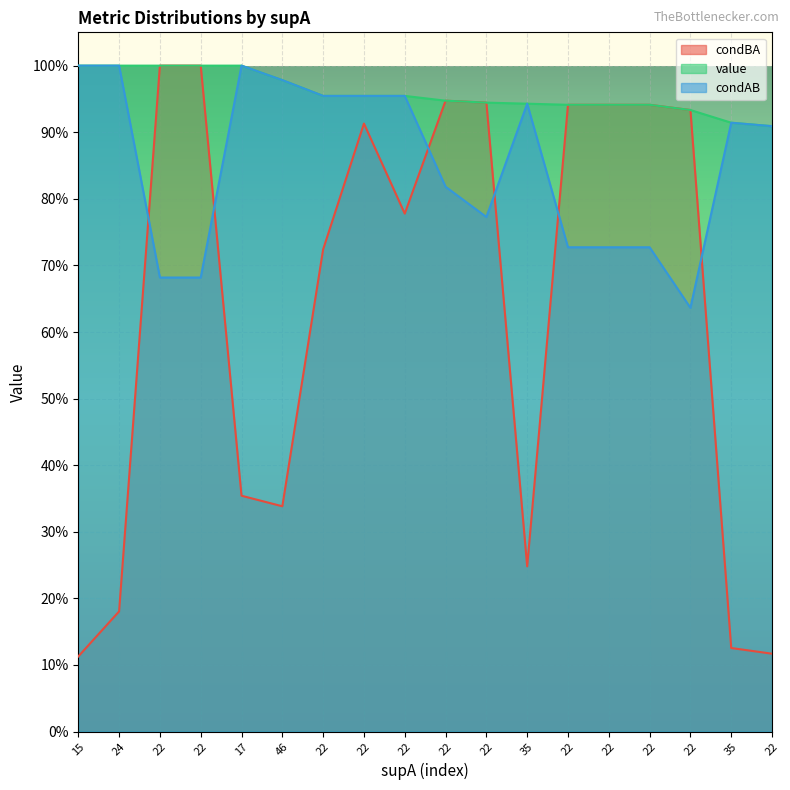

The condBA series shows 0.5 at 22. True or false?

False